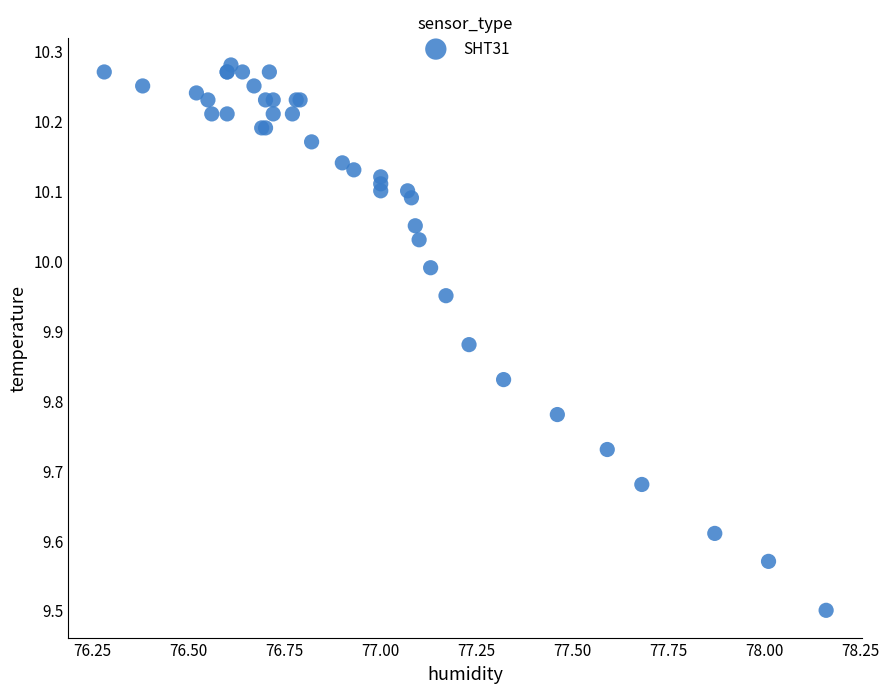

What Y value in the scatter plot is closest to 9?

9.5